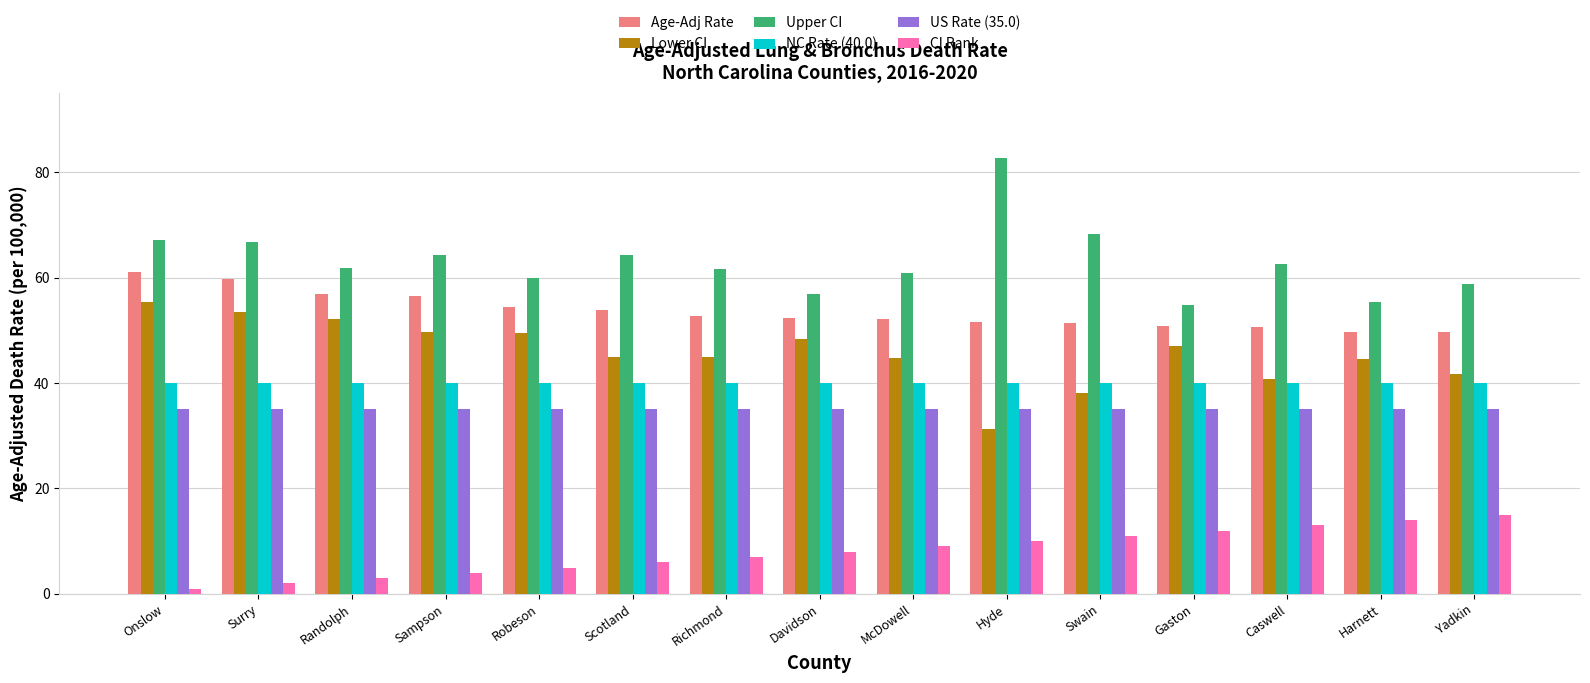

Is the value of Age-Adj Rate at Robeson greater than the value of Upper CI at Davidson?

No